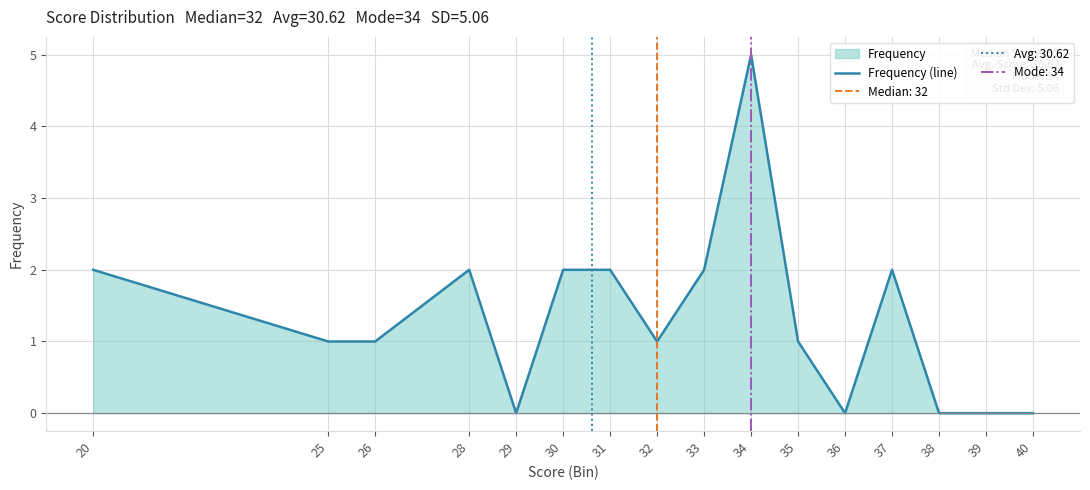

How many points are higher than both their immediate neighbors (excluding endpoints)?

3